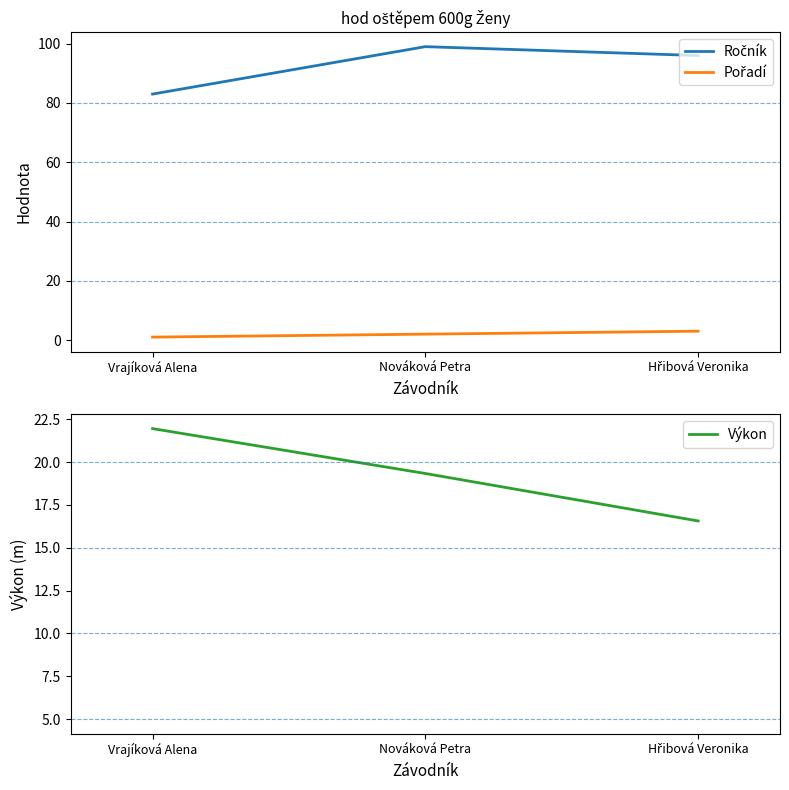

How many Výkon values are between 16 and 21?

2